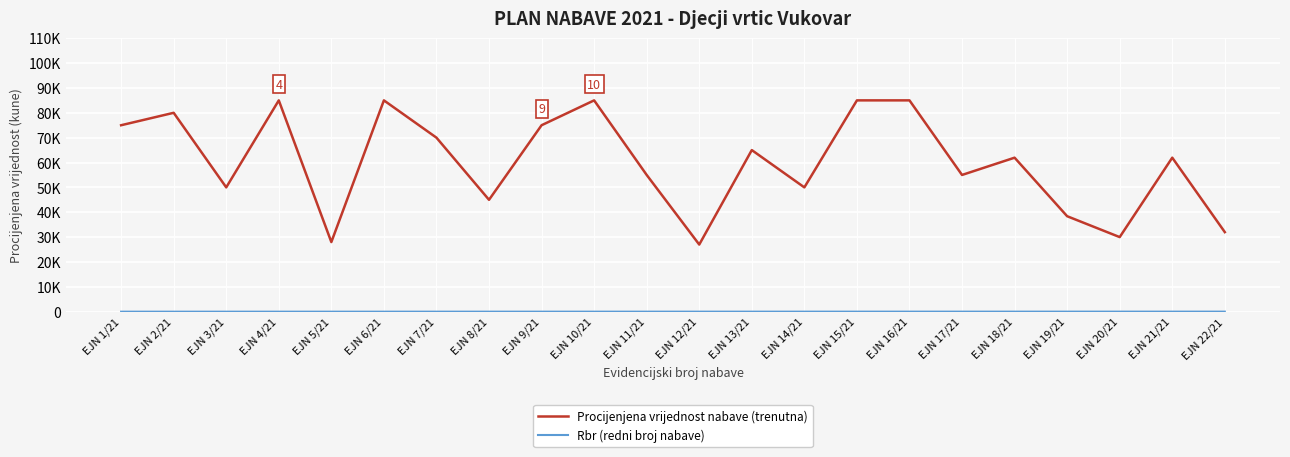

What is the total value across all series at EJN 1/21?

75001.0